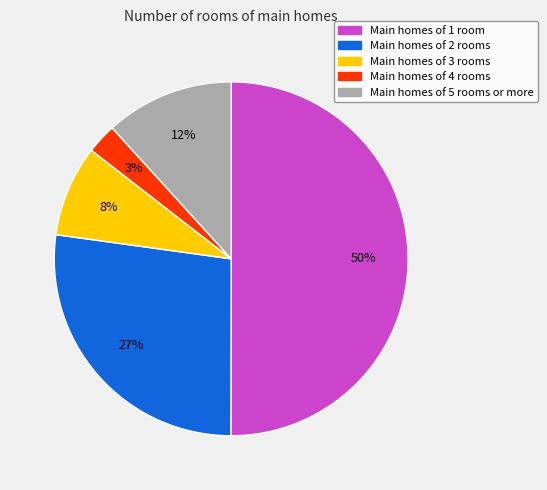

To the nearest percent, what is the average slice percentage?

20%